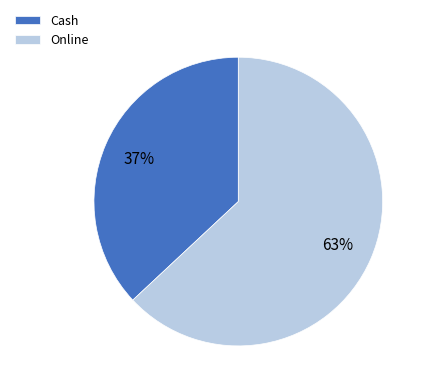

How many segments does this pie chart have?

2